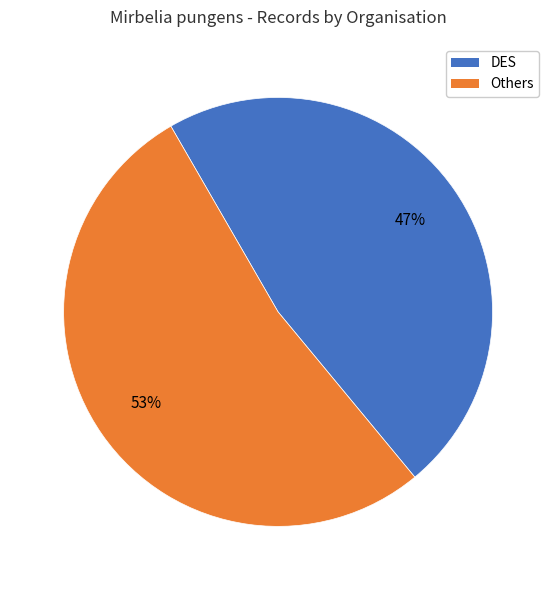

Is there a majority slice in this chart?

Yes